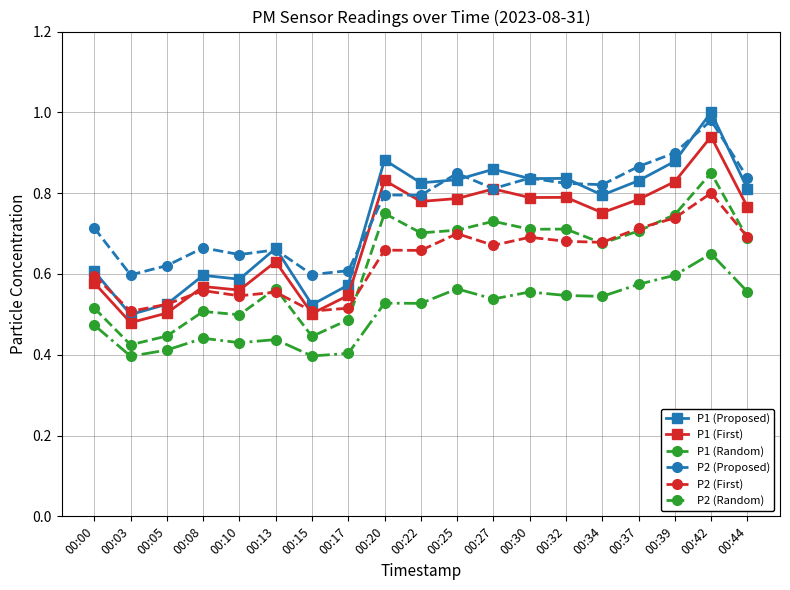

Between 00:08 and 00:27, which series saw the biggest shift?

P1 (Proposed)